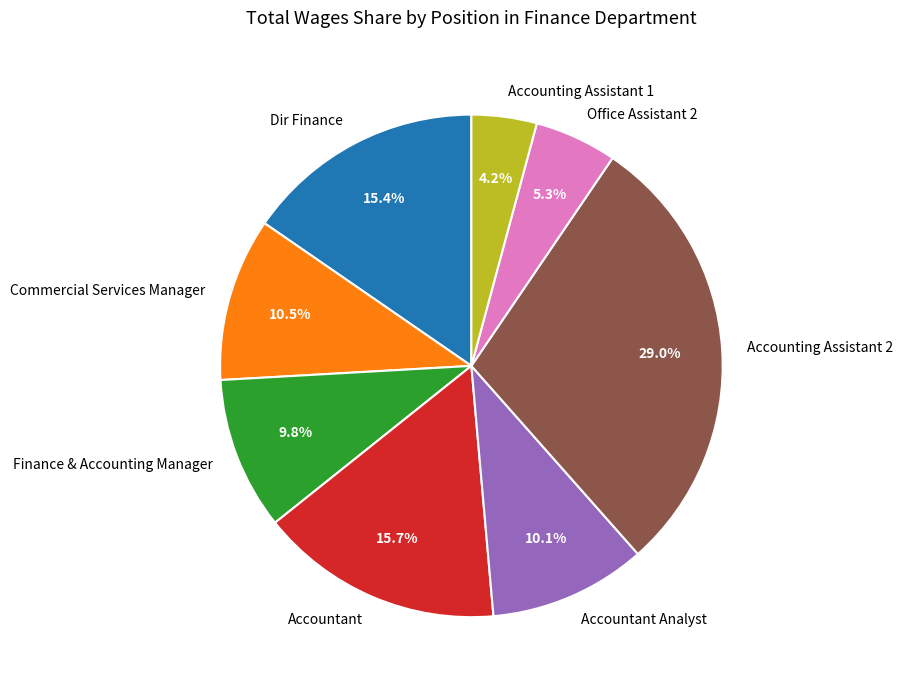

Which category has the biggest portion of the pie?

Accounting Assistant 2